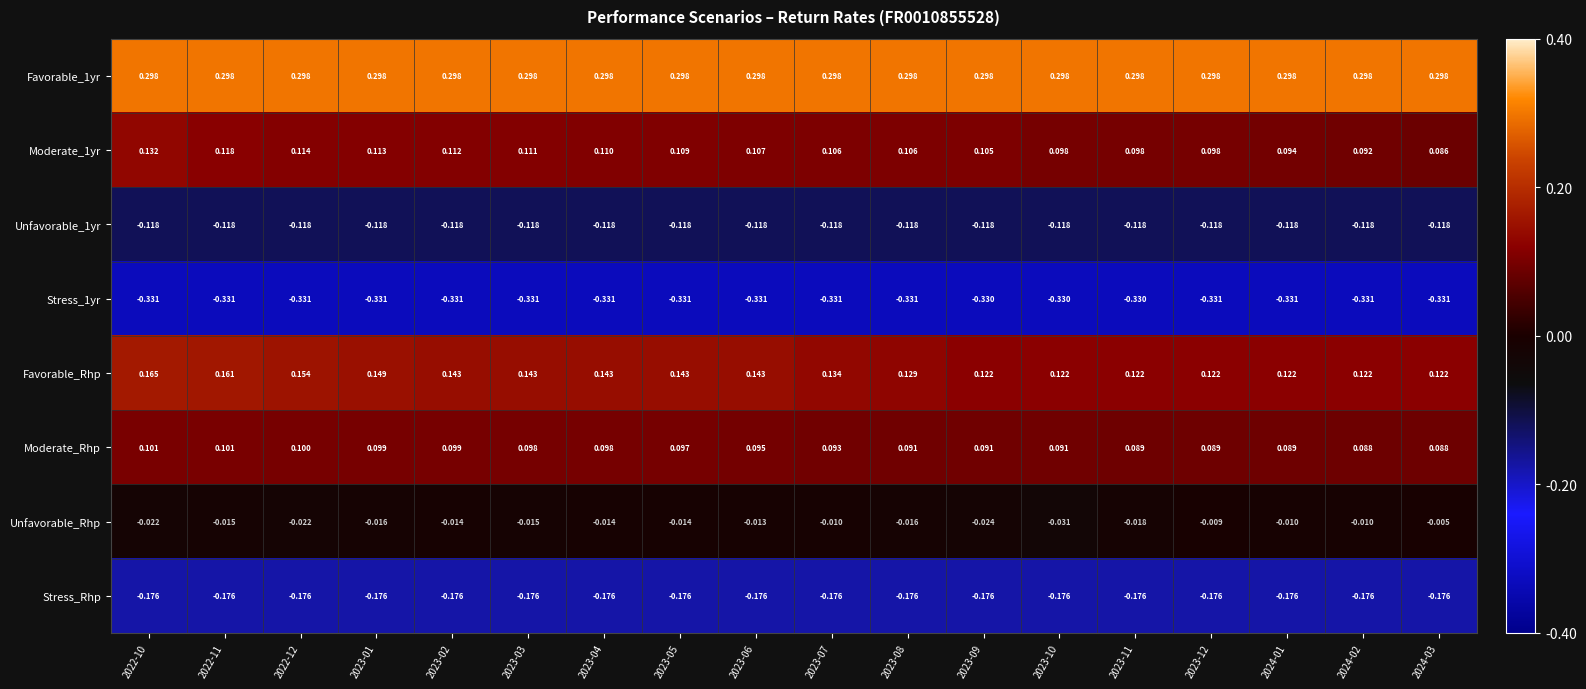

Is the value of Moderate_1yr at 2023-07 greater than the value of Favorable_1yr at 2023-03?

No